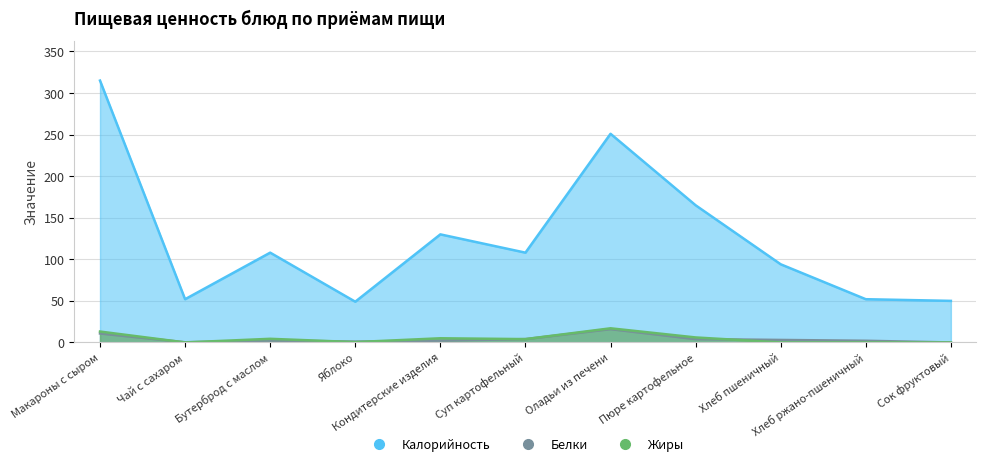

Does the chart have visible grid lines?

Yes